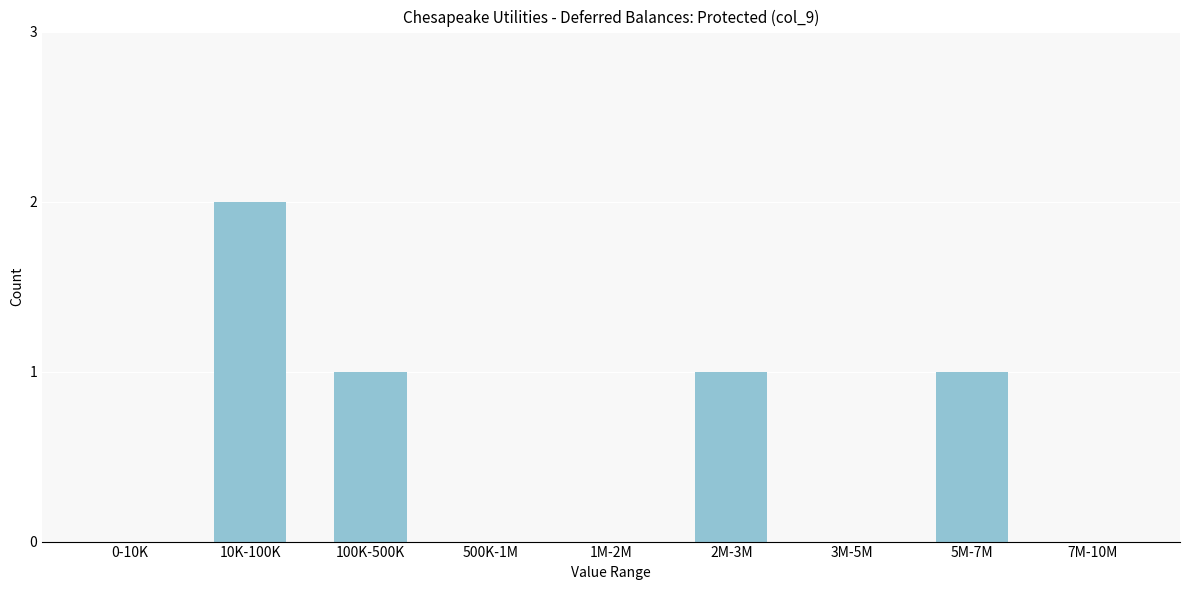

Reading left to right, what are all the values shown in this chart?

0-10K=0	10K-100K=2	100K-500K=1	500K-1M=0	1M-2M=0	2M-3M=1	3M-5M=0	5M-7M=1	7M-10M=0